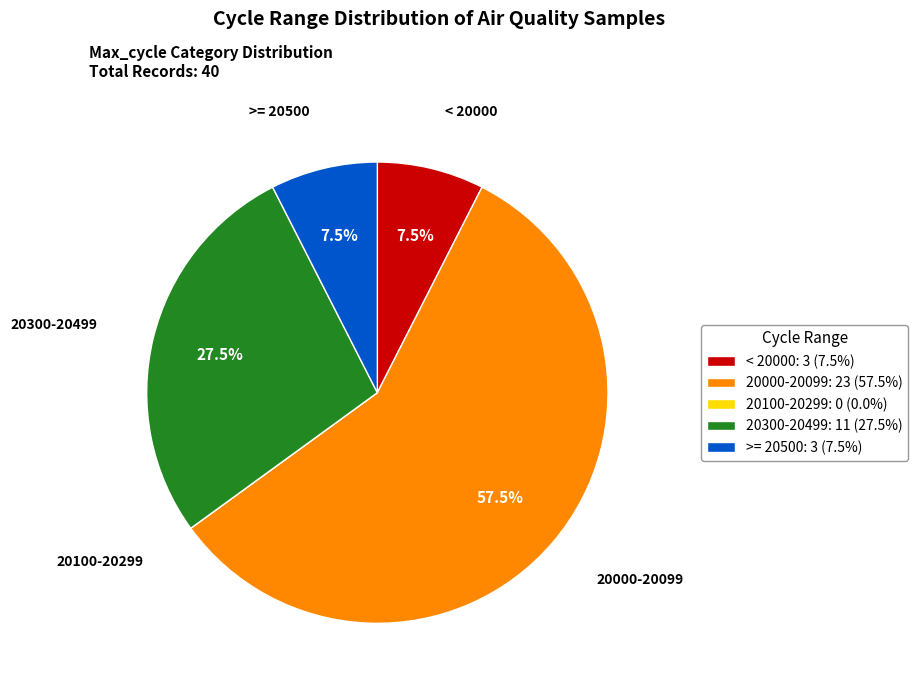

Combined, what portion of the pie is 20000-20099 and < 20000?

65.0%